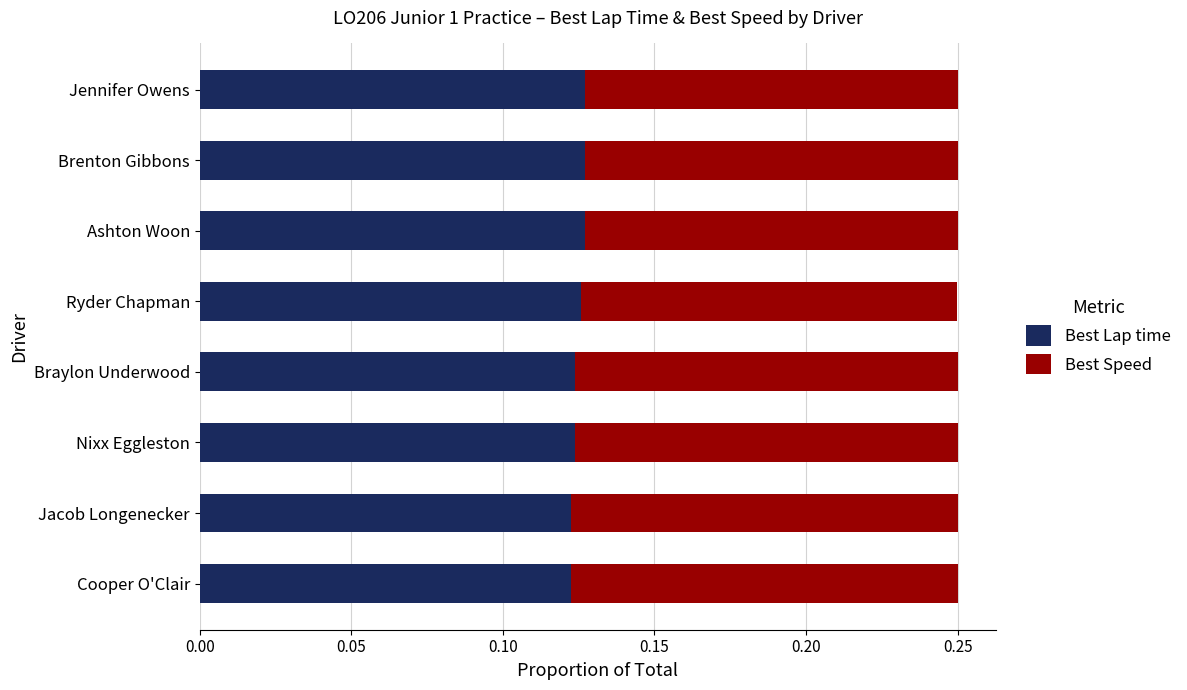

How many distinct data groups are displayed?

2